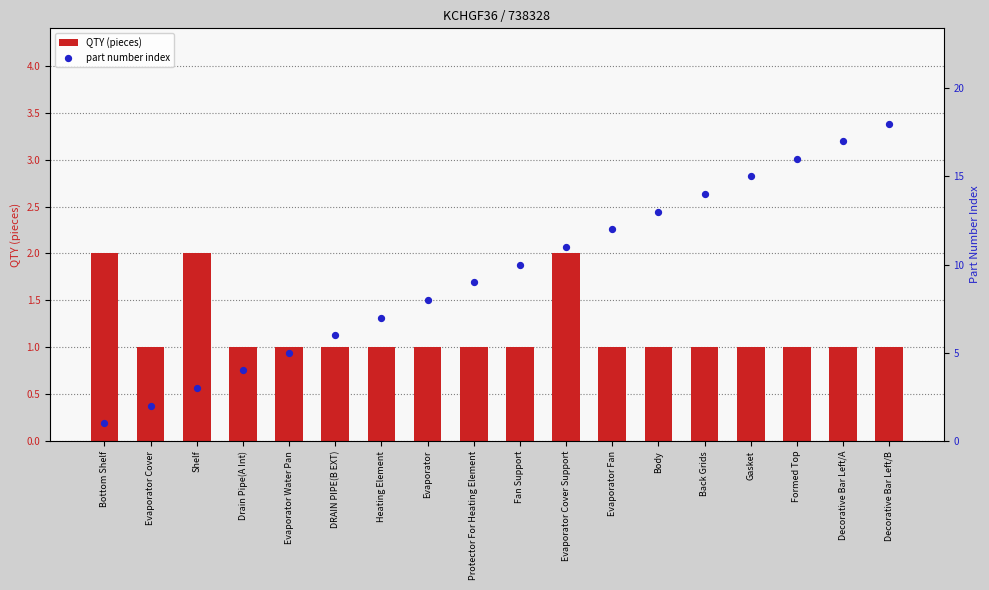

What are all the series names shown in the legend?

QTY (pieces), part number index